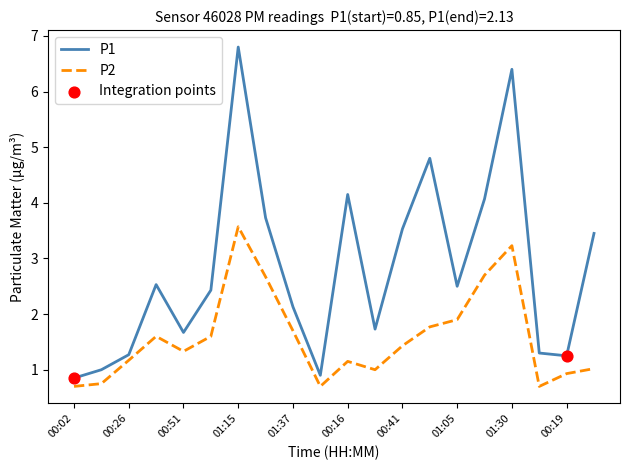

Which series has the largest total across all categories?

P1